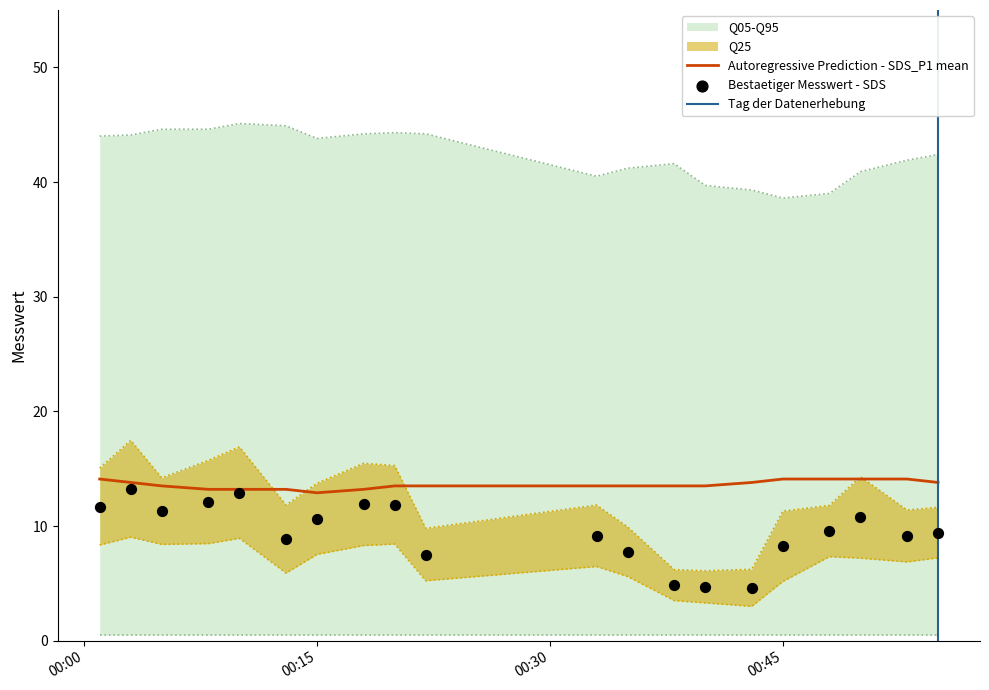

True or false: Q05-Q95 and Autoregressive Prediction - SDS_P1 mean intersect in this chart.

False